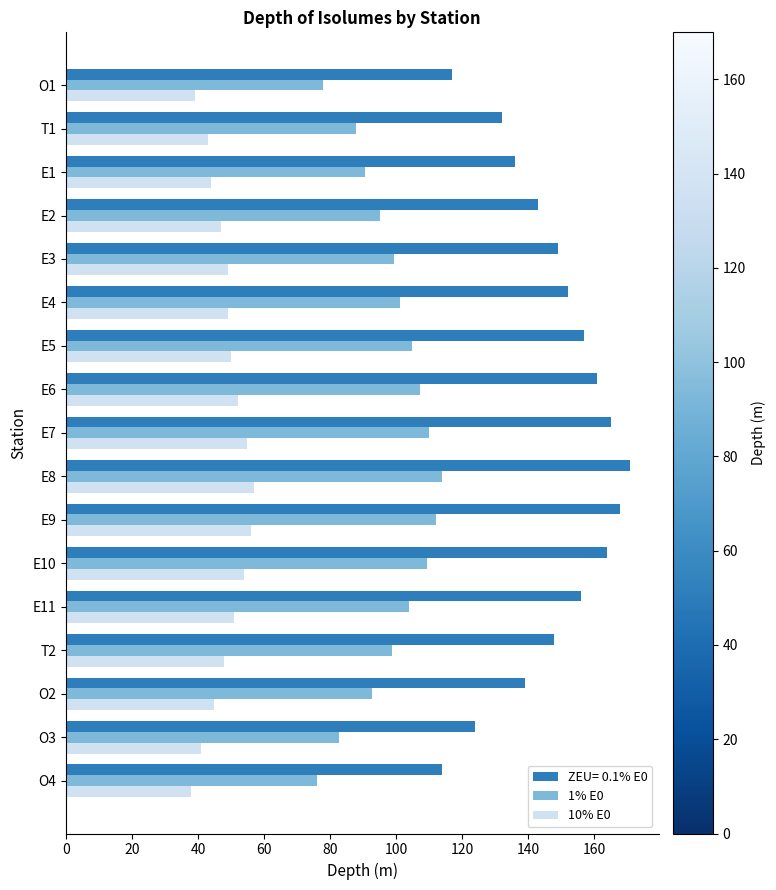

Is it true that 1% E0 equals 114.0 at E8?

True